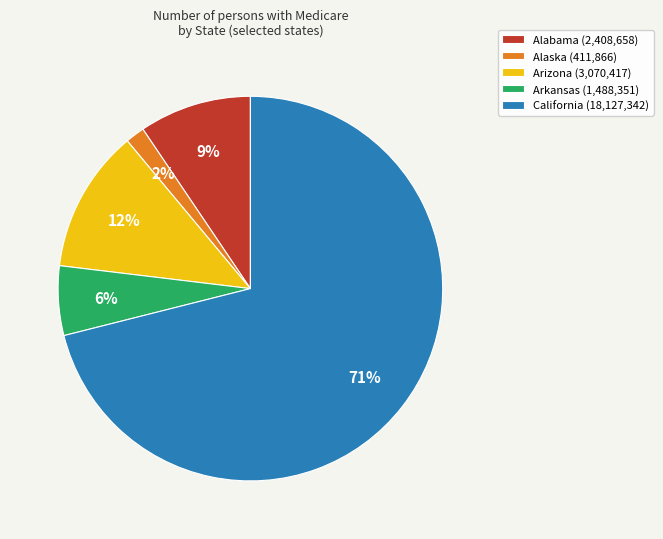

Rank the categories by value from lowest to highest.

Alaska, Arkansas, Alabama, Arizona, California